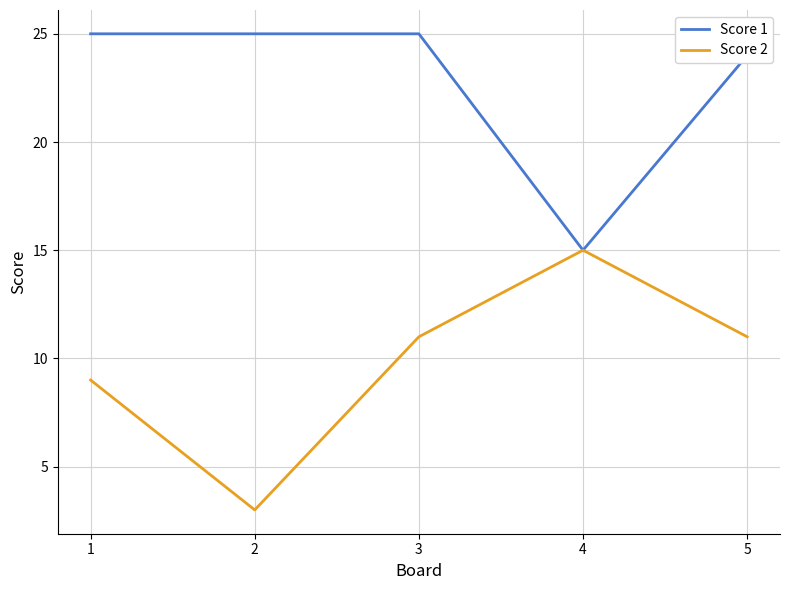

True or false: Score 2 has a value of 15 at 4.

True